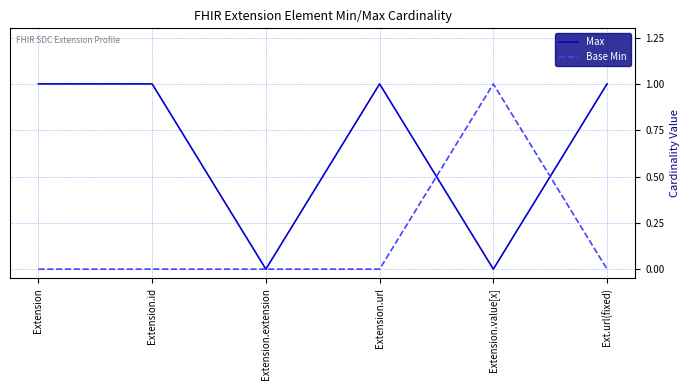

After their last crossing, which series has the higher values: Base Min or Max?

Max